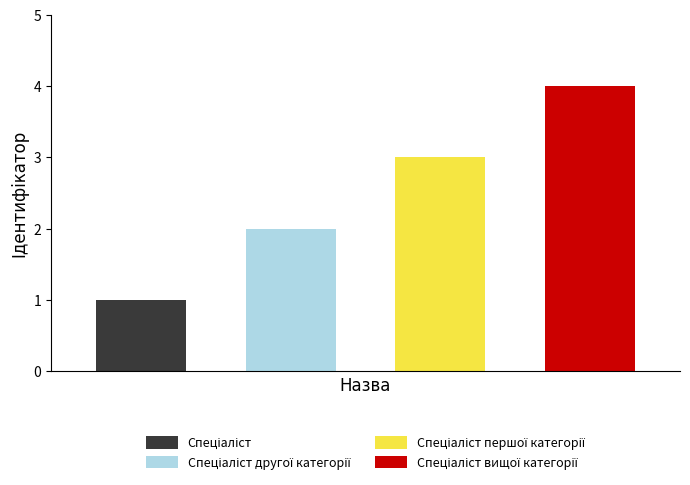

How many data points are less than 3?

2